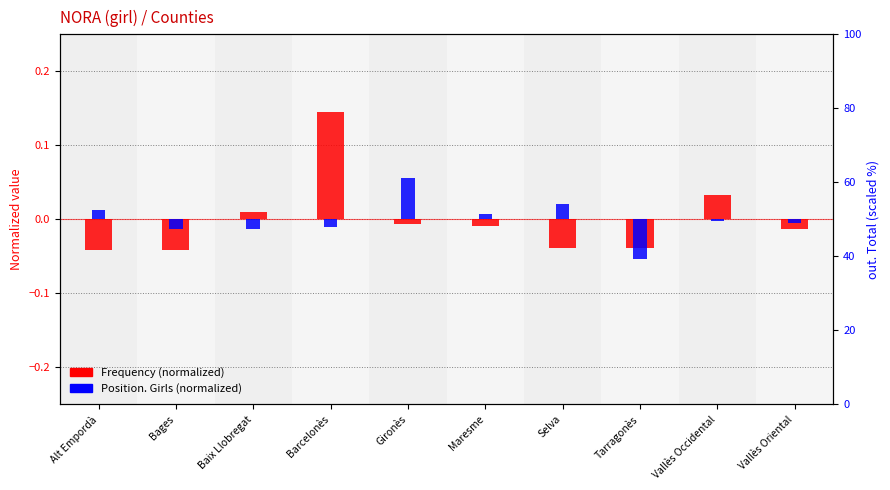

Where is Frequency (normalized) nearest to the value 0?

Gironès